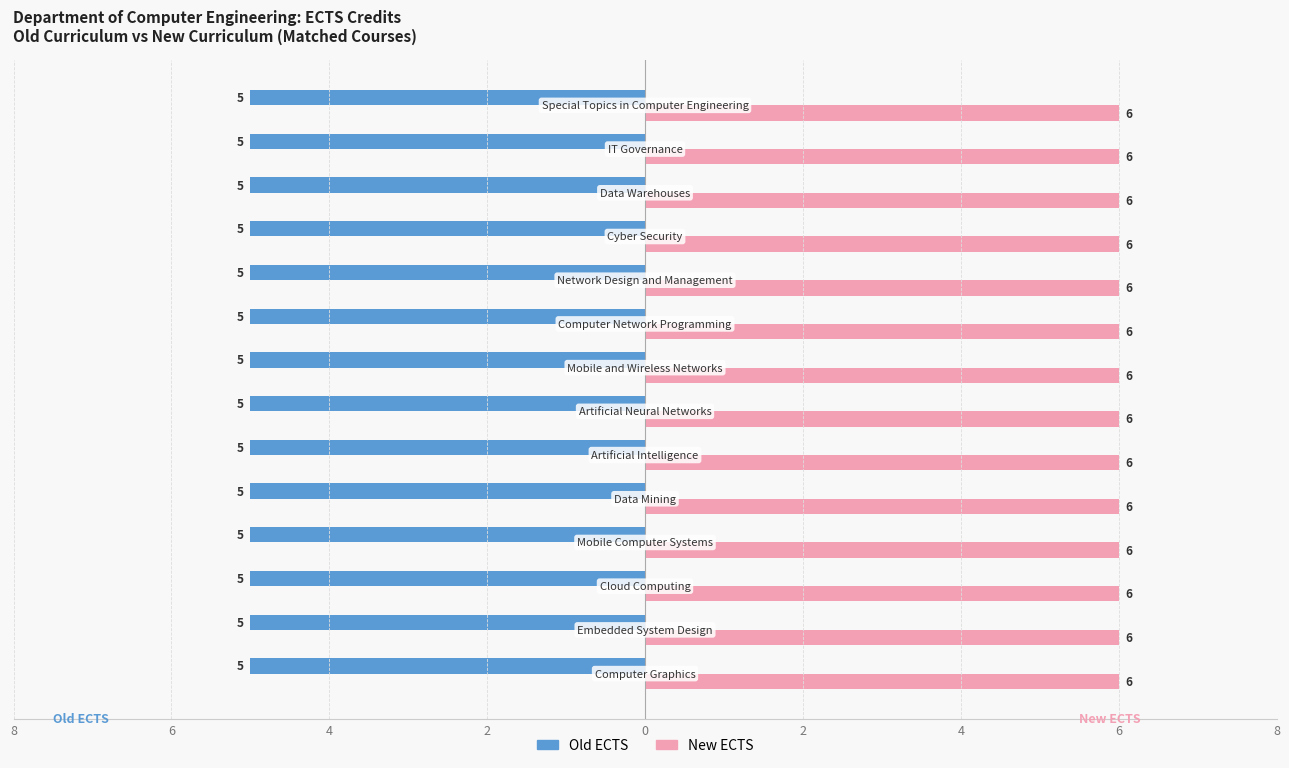

What is the sum of all New ECTS values?

84